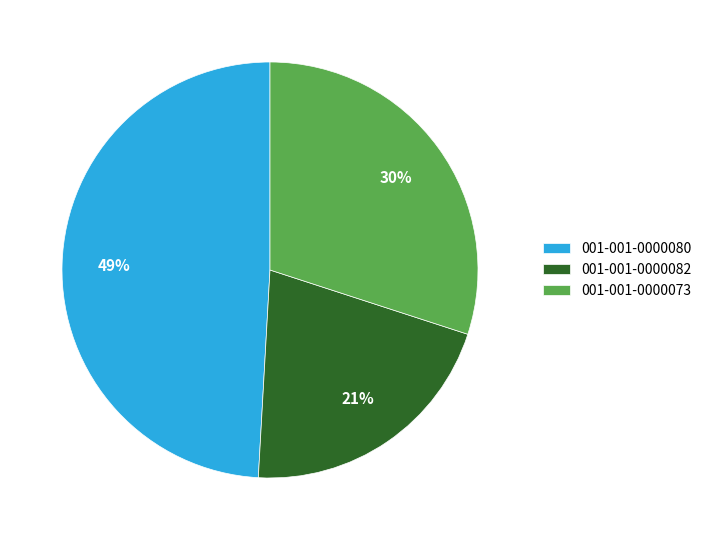

What is the smallest slice in the pie chart?

001-001-0000082